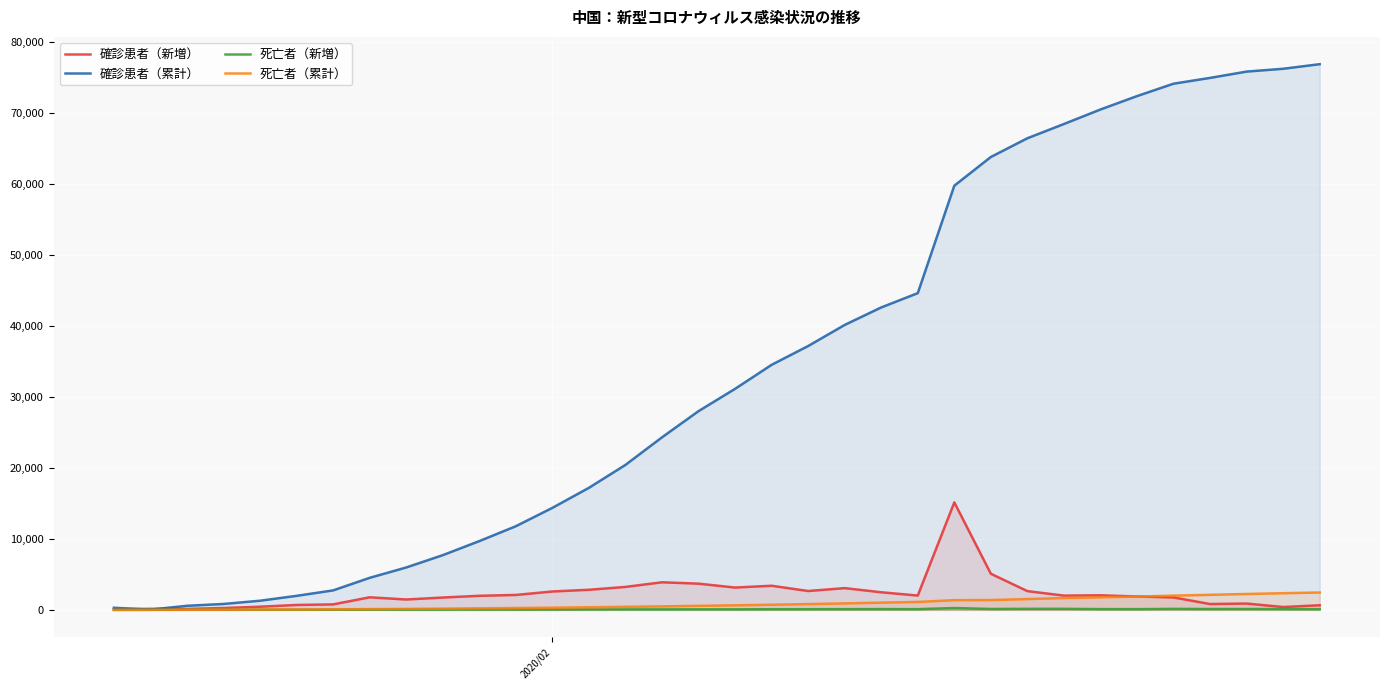

Which series has the largest total across all categories?

確診患者（累計）